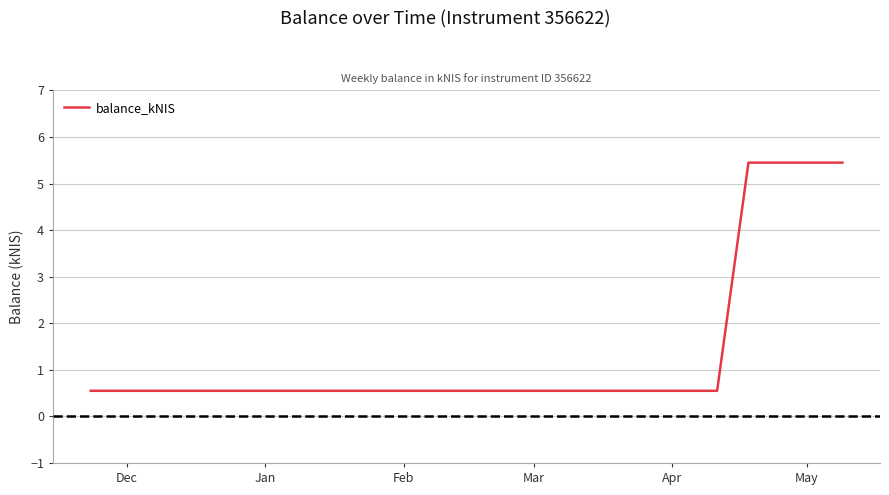

Reading left to right, list all the values displayed in this chart.

0.6	0.6	0.6	0.6	0.6	0.6	0.6	0.6	0.6	0.6	0.6	0.6	0.6	0.6	0.6	0.6	0.6	0.6	0.6	0.6	0.6	5.5	5.5	5.5	5.5